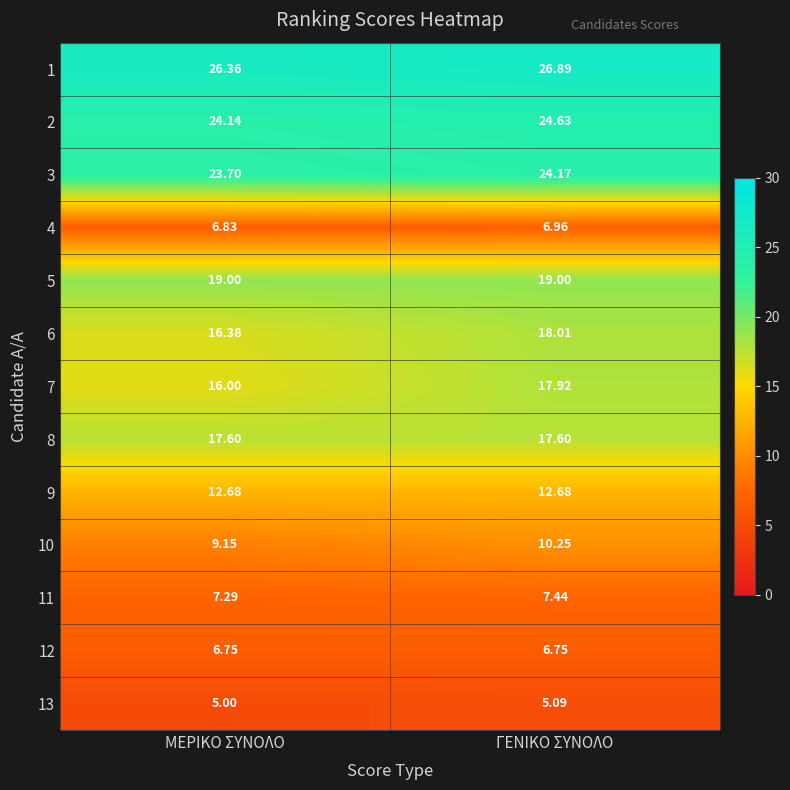

Where is 7 nearest to the value 16?

ΜΕΡΙΚΟ ΣΥΝΟΛΟ